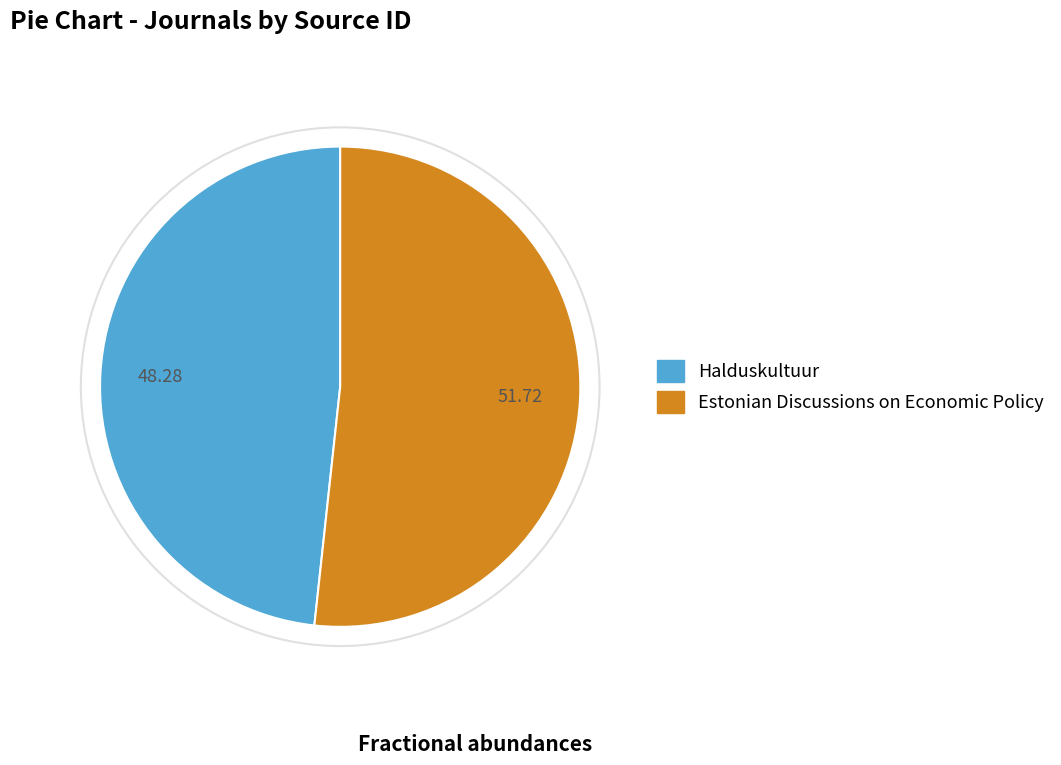

Which category has the smallest portion of the pie?

Halduskultuur